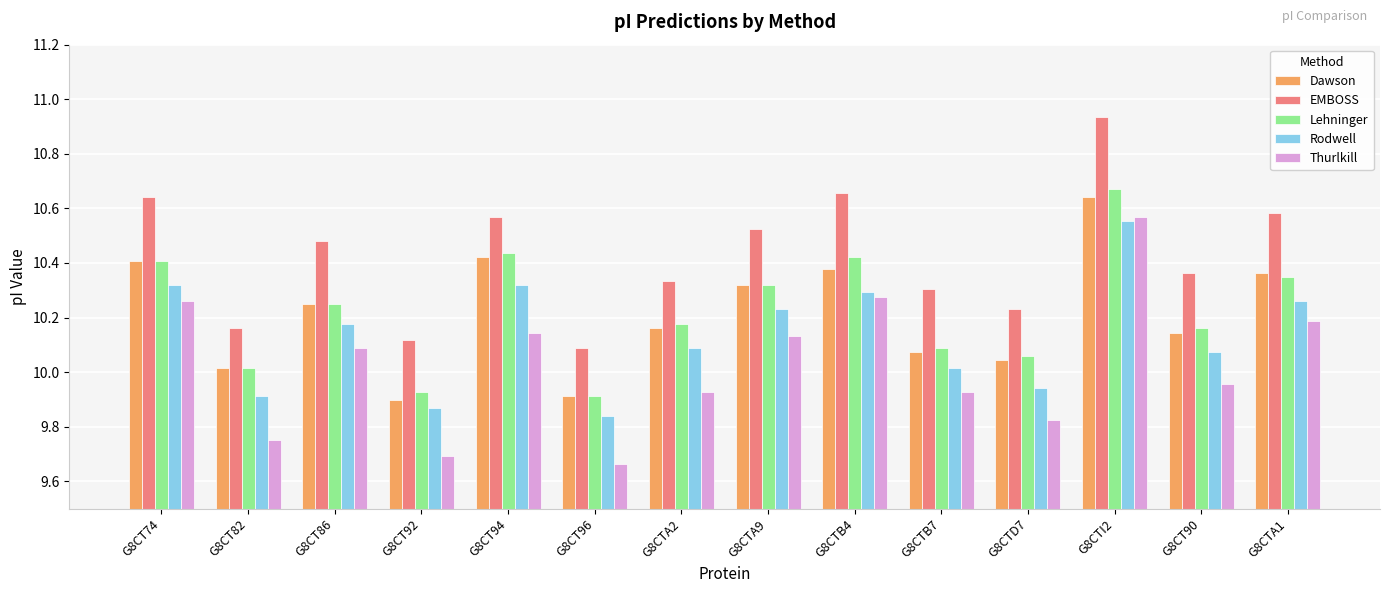

True or false: Dawson has a value of 5.0 at G8CTB7.

False